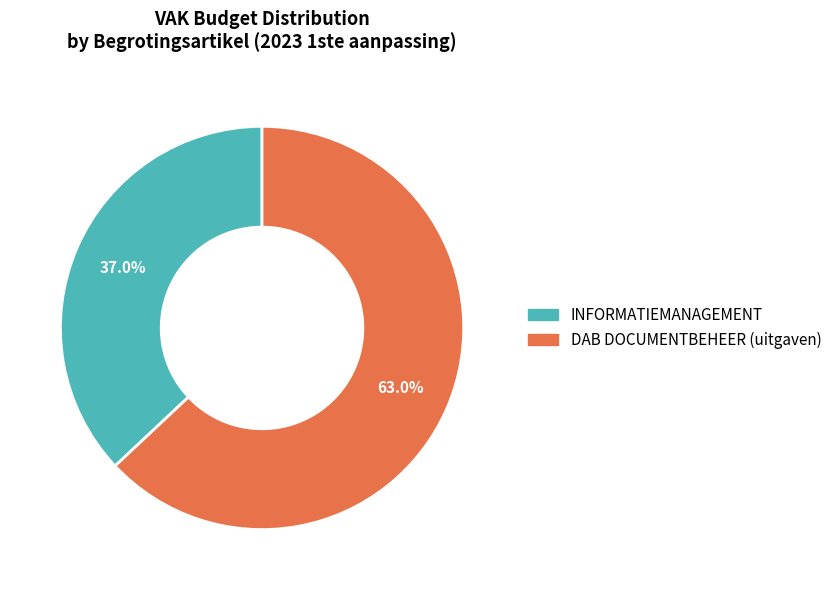

Does any single category account for the majority?

Yes